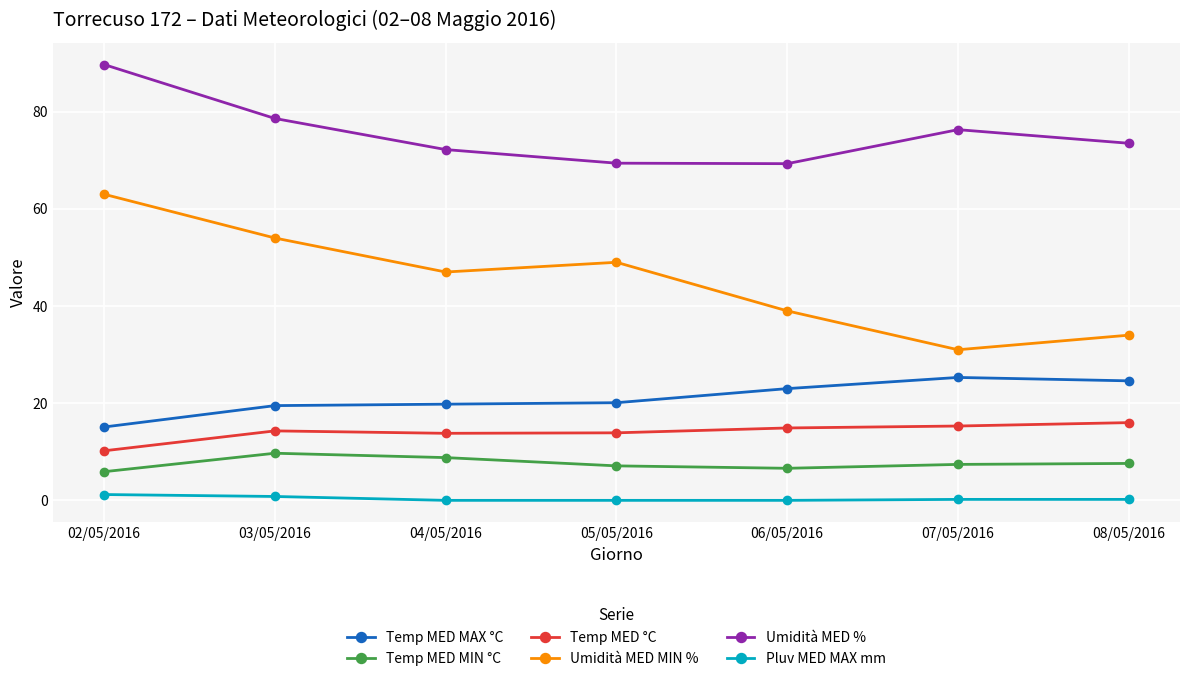

At which category does Umidità MED MIN % reach its first local valley?

04/05/2016